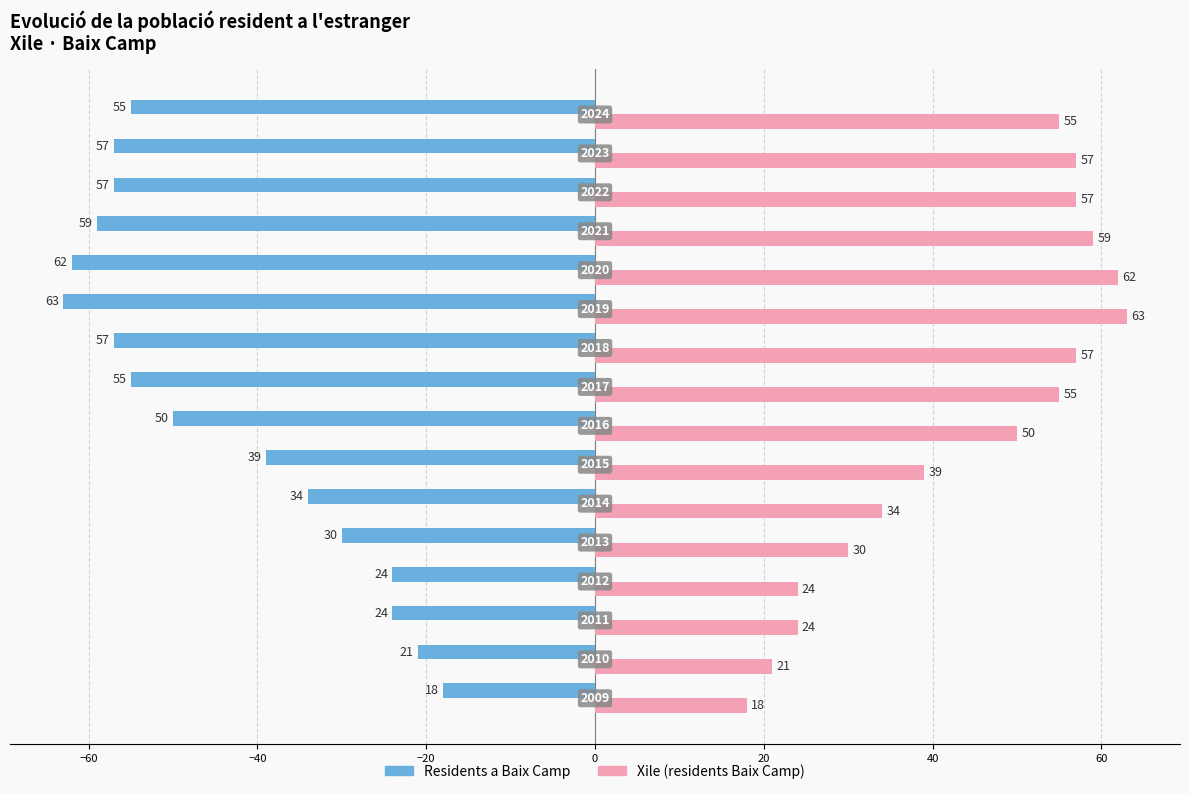

What is the smallest value displayed?

-63